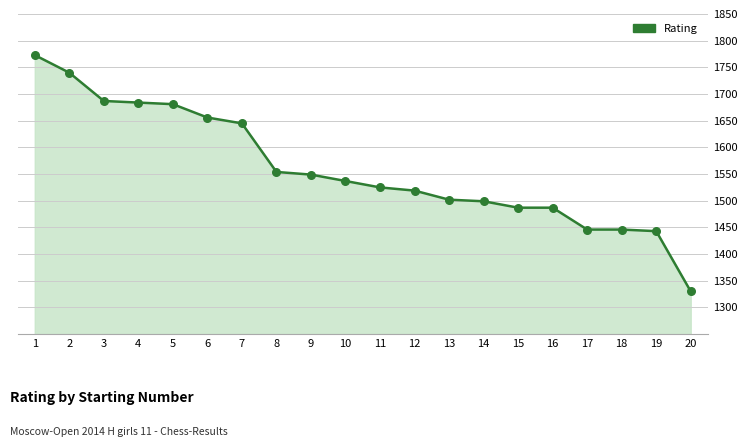

Which has a higher value, 14 or 9?

9